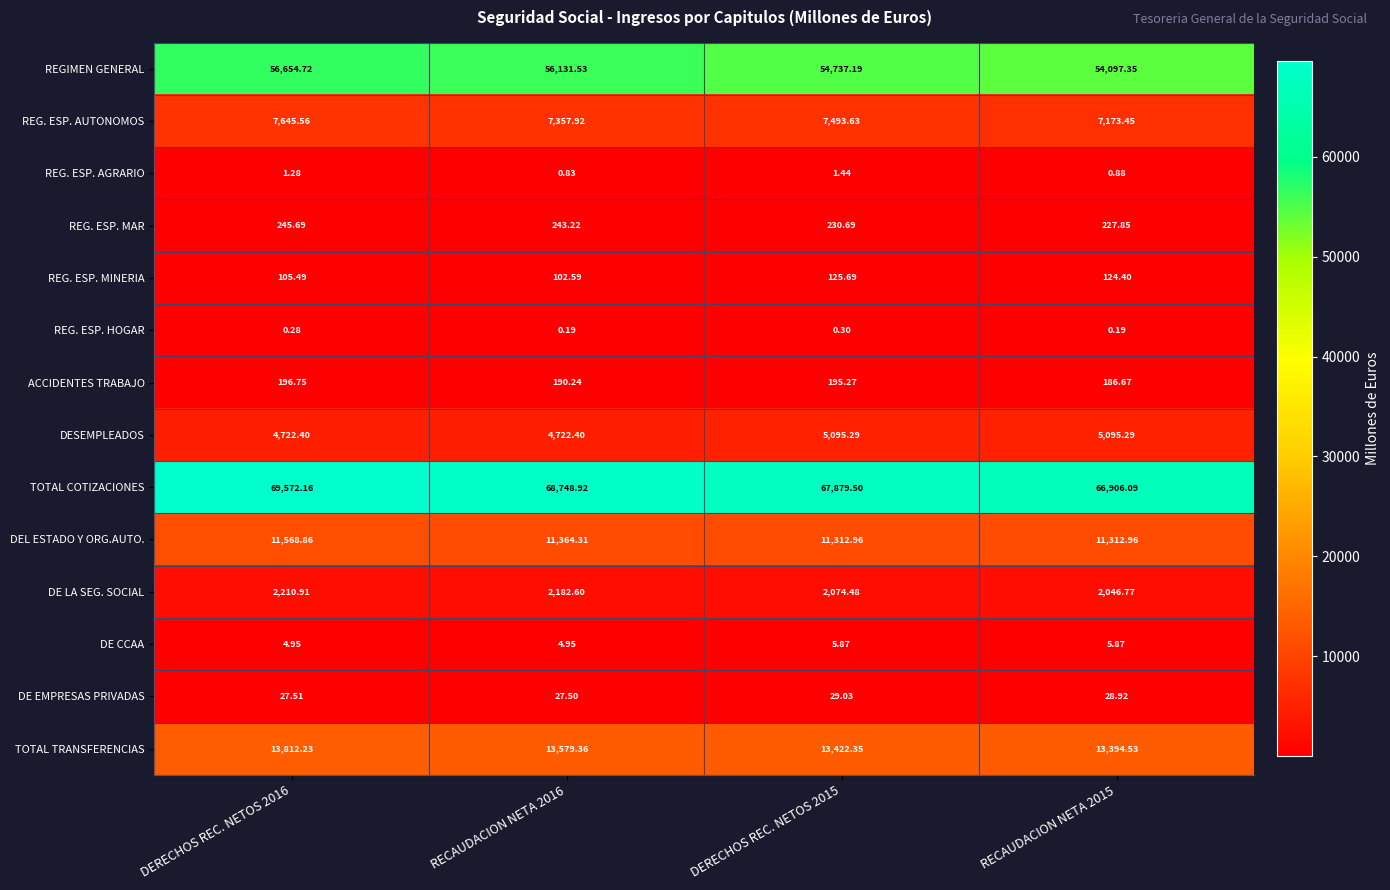

Which series has the largest range (max minus min)?

TOTAL COTIZACIONES